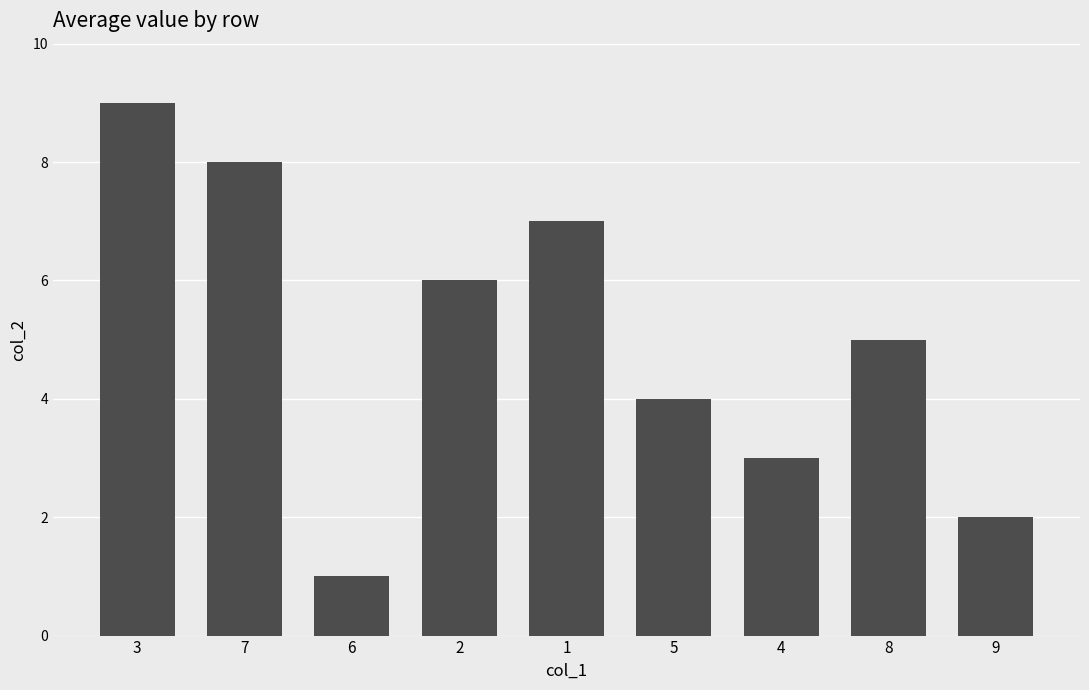

What is the sum of the values at 9 and 8?

7